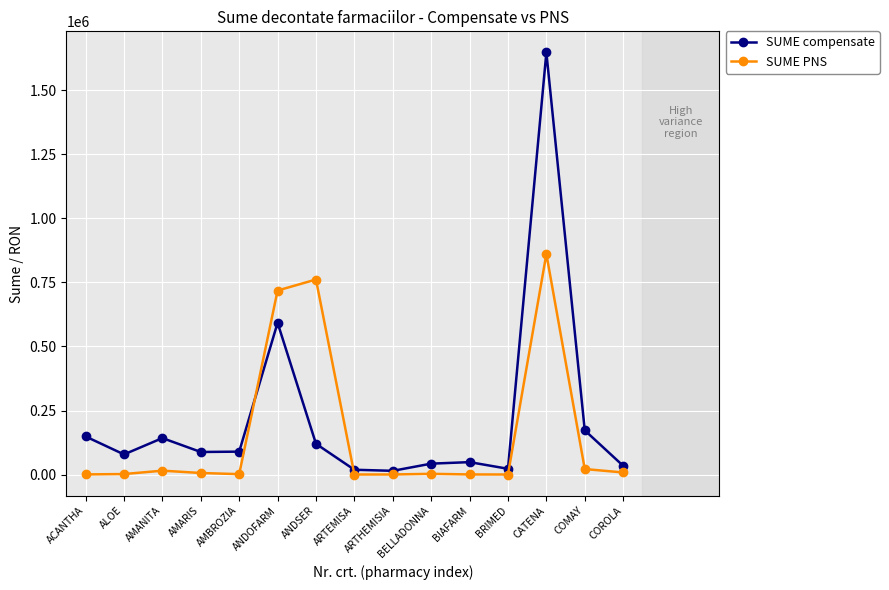

How many data points in SUME compensate are above 88013?

8